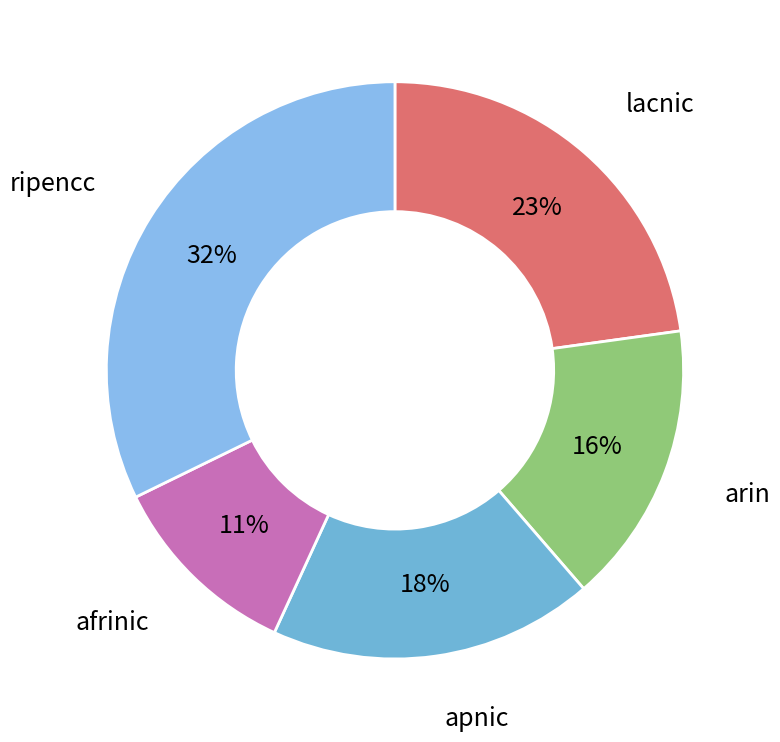

To the nearest percent, what is the difference between the ripencc and apnic slice percentages?

14%